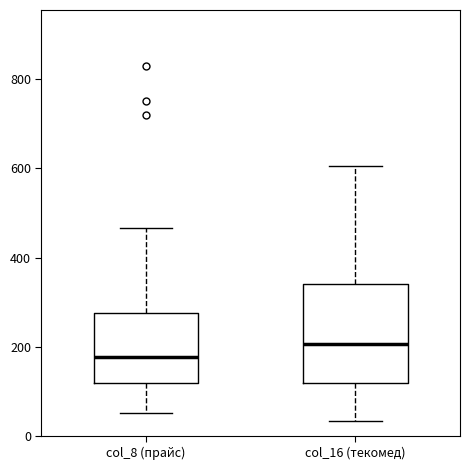

Which box is the tallest, from its lower edge to its upper edge?

col_16 (текомед)